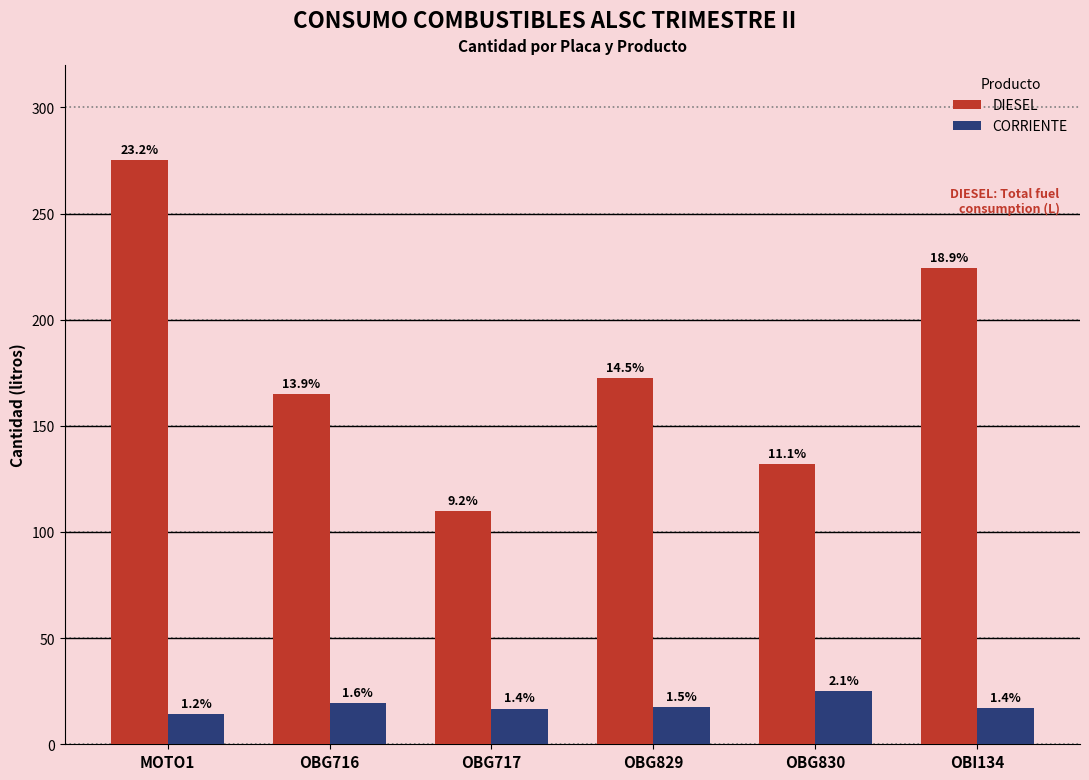

What is the label of the 3rd bar from the right?

OBG829